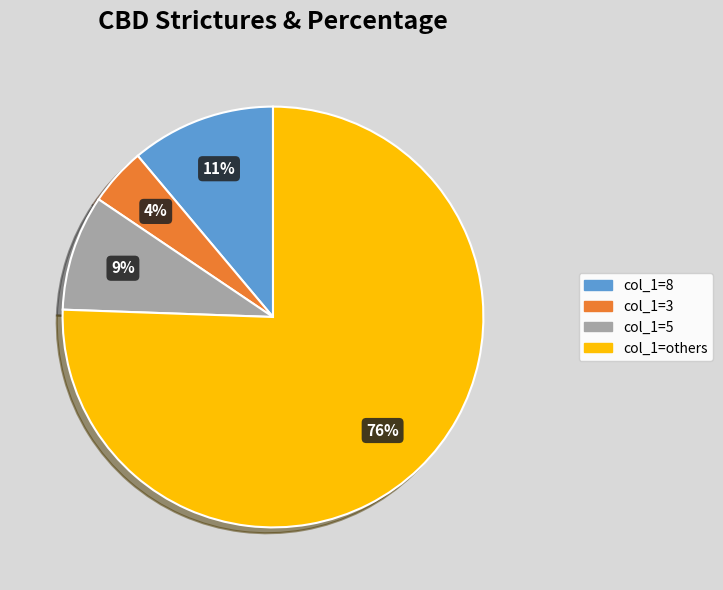

Is there a majority slice in this chart?

Yes